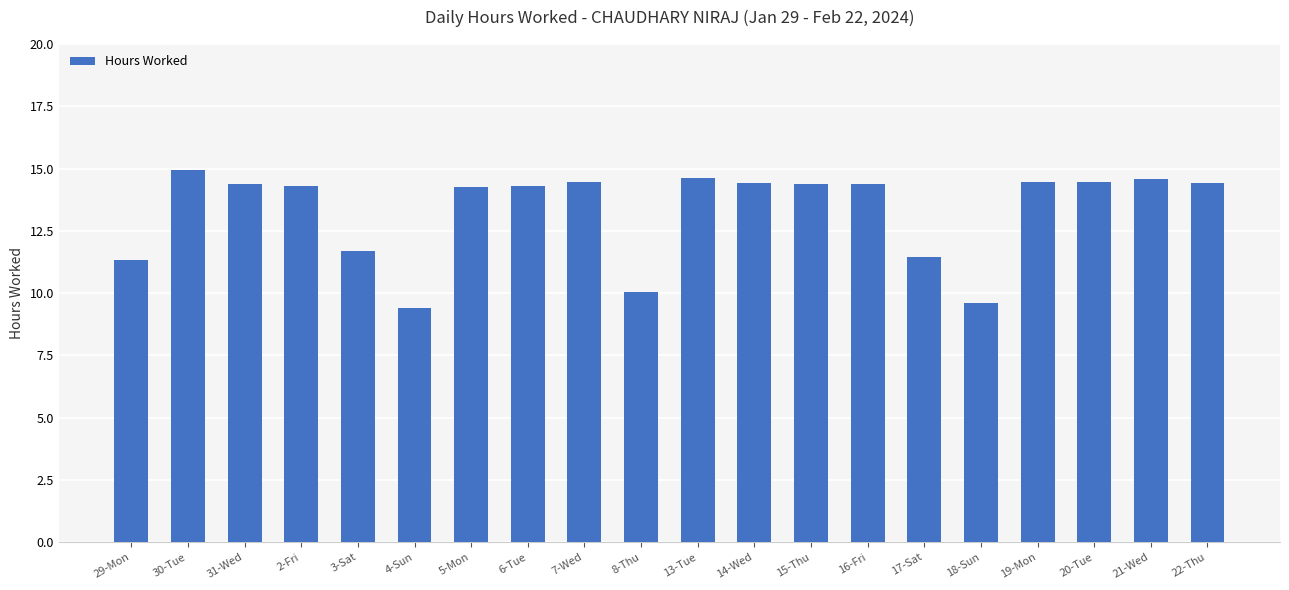

What position from the left is 16-Fri?

14